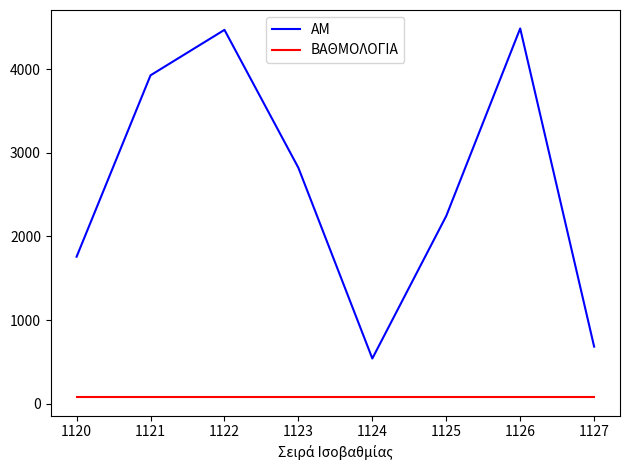

Rank the series at 1126 from highest to lowest value.

ΑΜ, ΒΑΘΜΟΛΟΓΙΑ